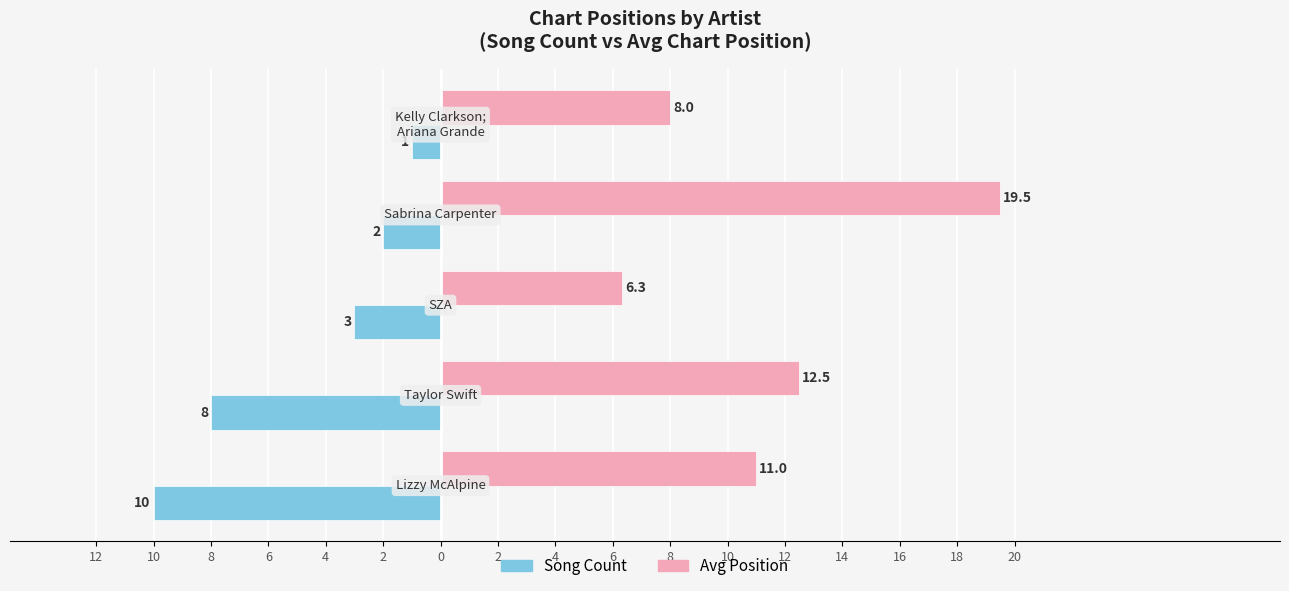

What is the difference between the second highest and second lowest values in the Song Count series?

6.0